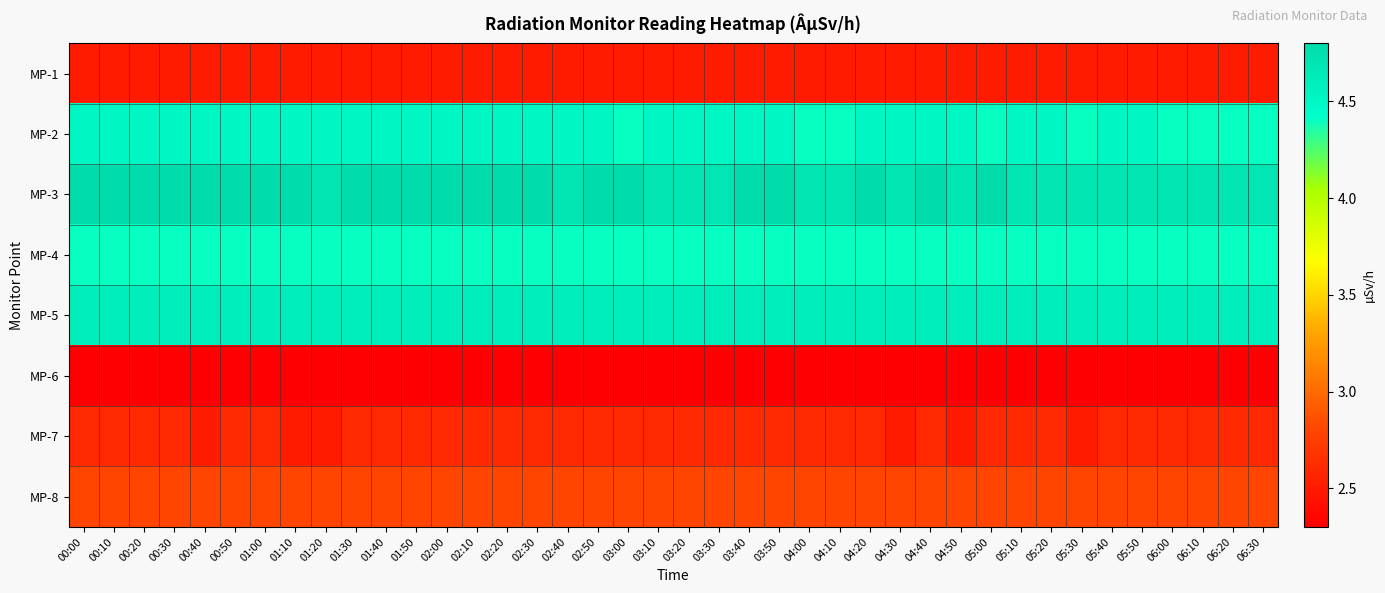

Which series changed the most between 02:00 and 03:40?

MP-1